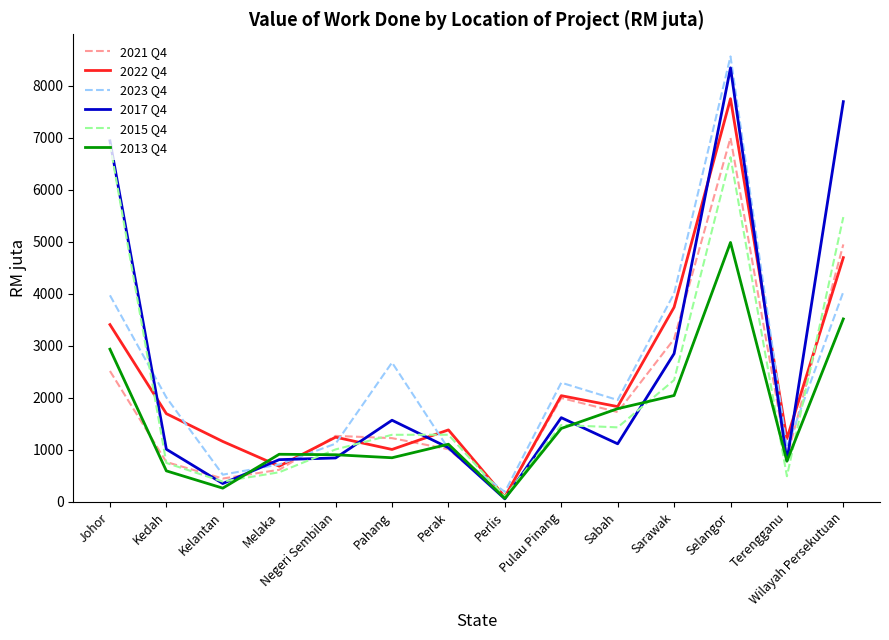

Count the number of data series in this chart.

6